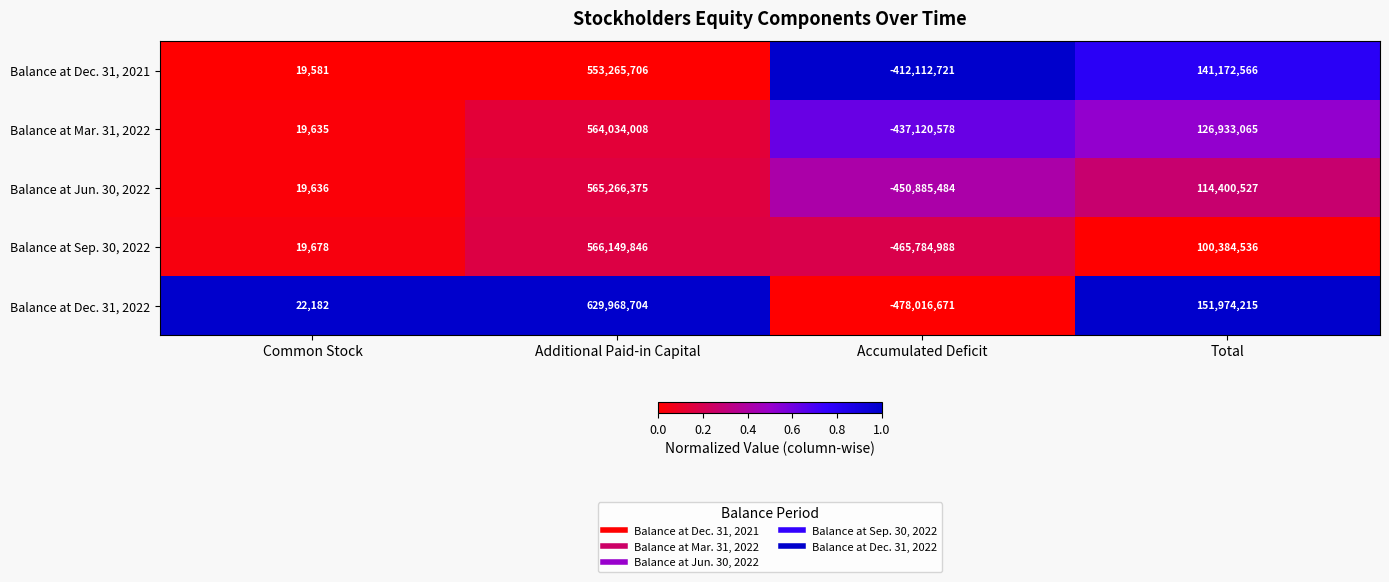

How many distinct data groups are displayed?

5